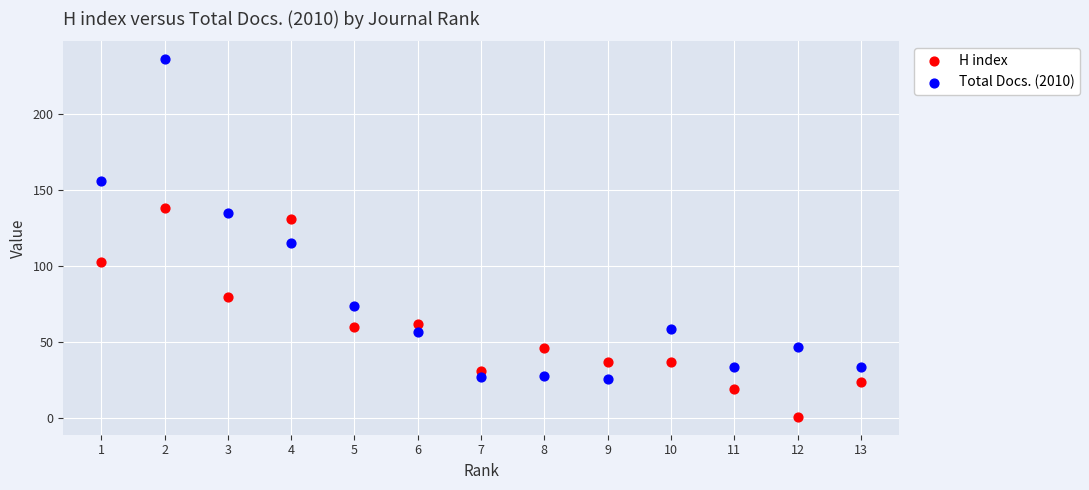

Which series contains the highest Y value?

Total Docs. (2010)